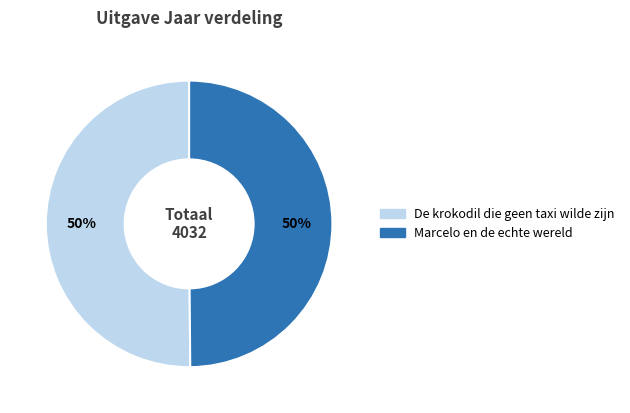

Approximately how many times larger is the value at Marcelo en de echte wereld compared to De krokodil die geen taxi wilde zijn?

1.0